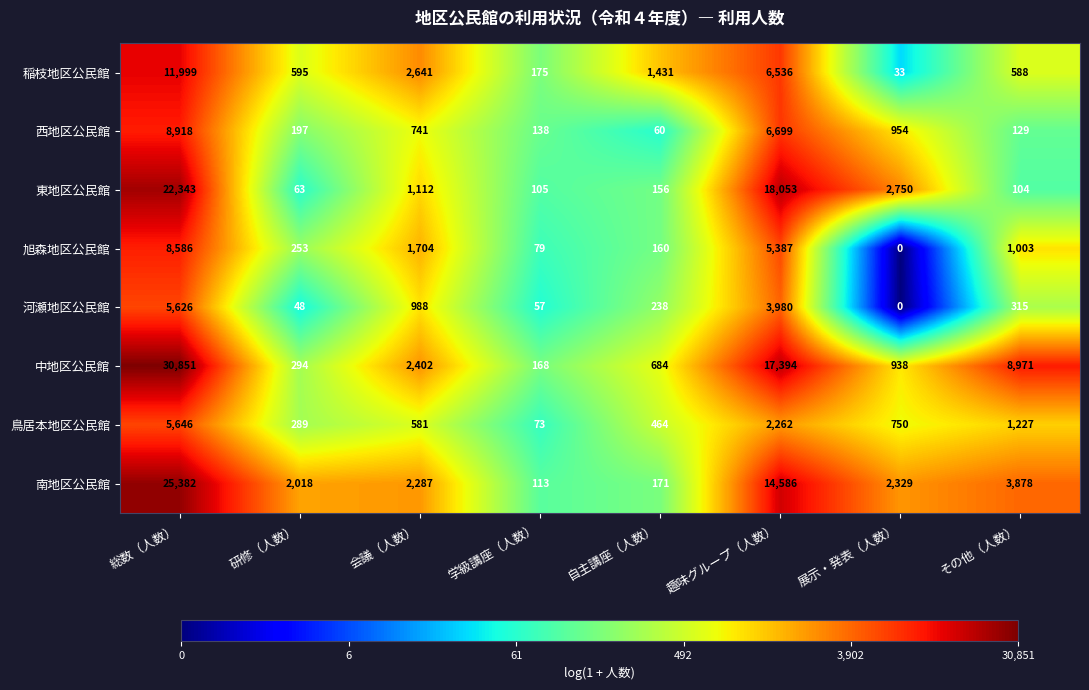

The value of 南地区公民館 at 展示・発表（人数） is 3819. True or false?

False